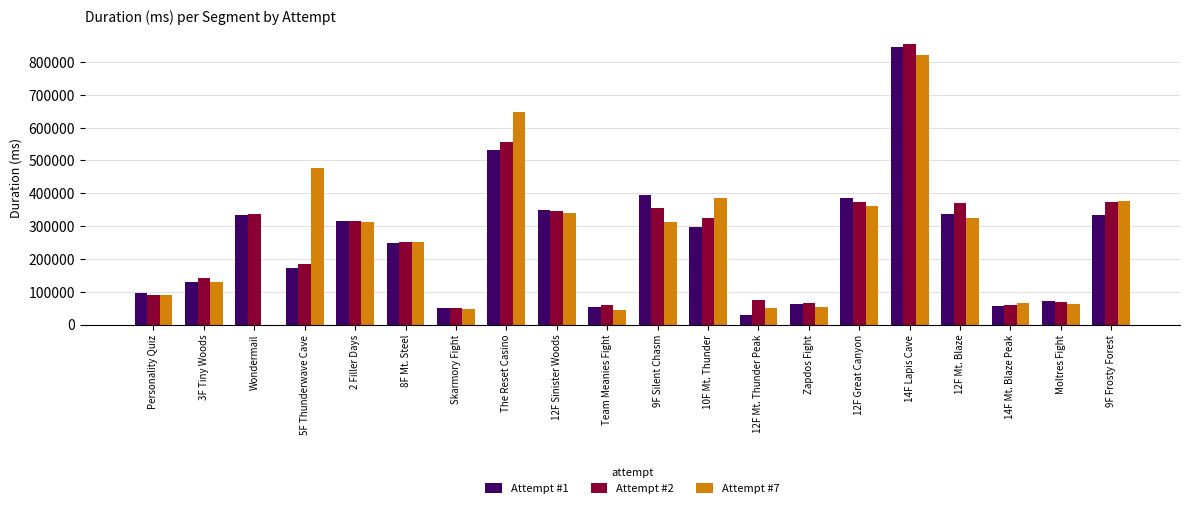

What is the total value across all series at Wondermail?

671173